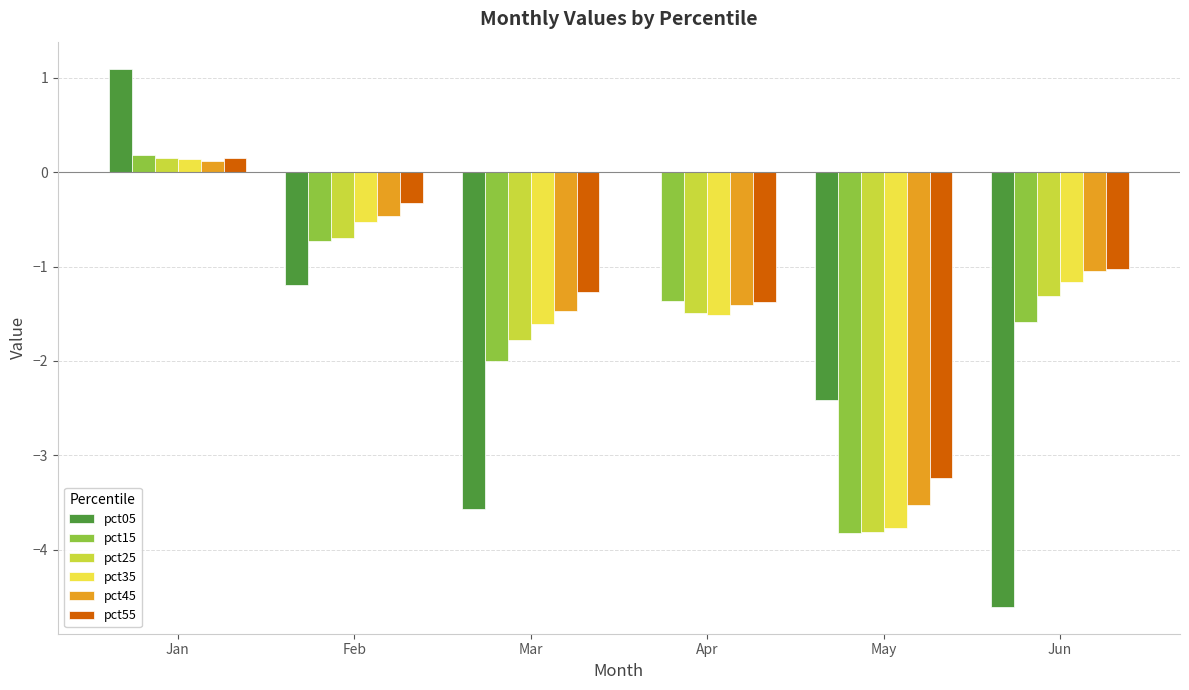

Where is pct45 nearest to the value -1?

Jun